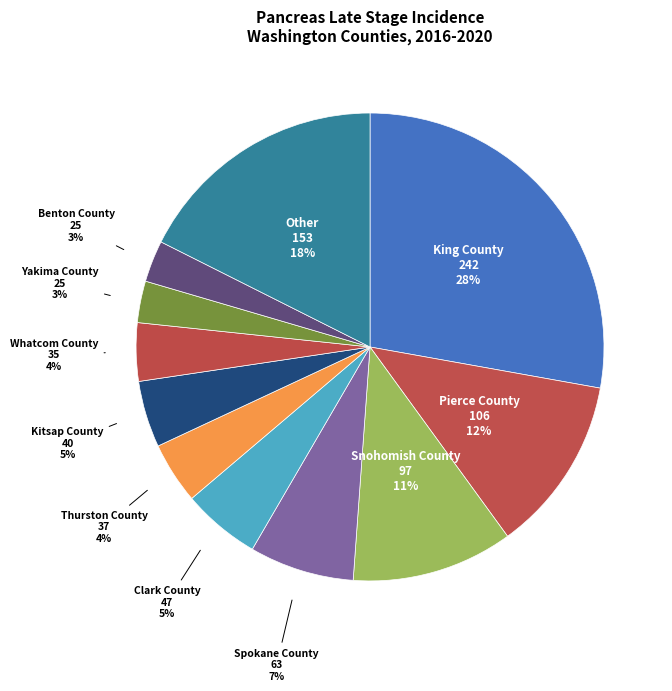

Is it true that Snohomish County is 1% of the pie?

False